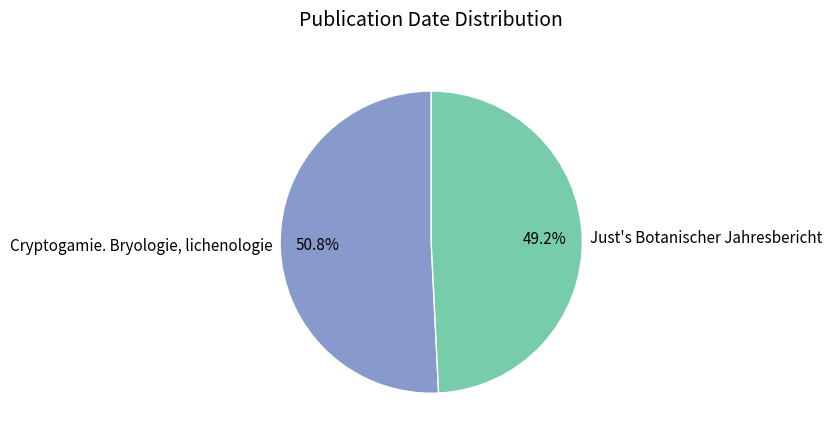

To the nearest percent, what percentage of the pie is Cryptogamie. Bryologie, lichenologie?

51%